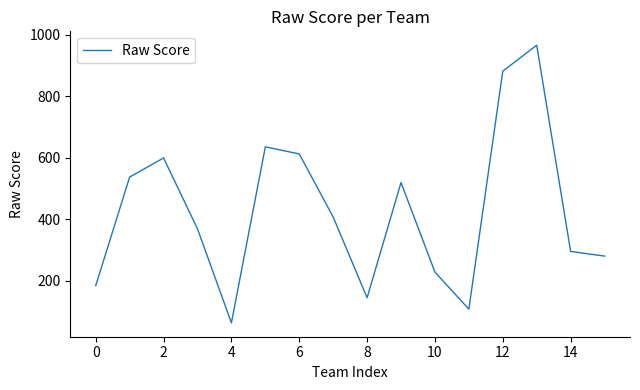

What is the maximum value shown in the chart?

965.5